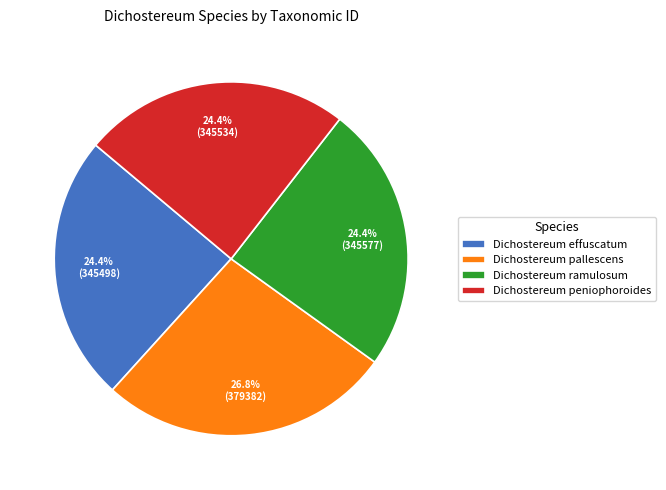

How much of the chart is everything except Dichostereum peniophoroides?

75.6%